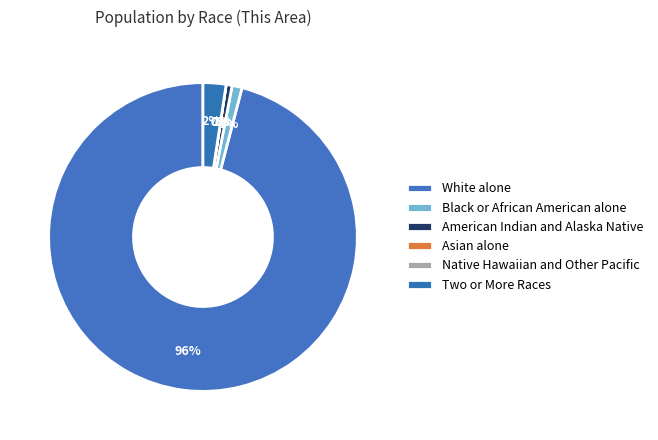

Which slice represents more than half of the pie?

White alone